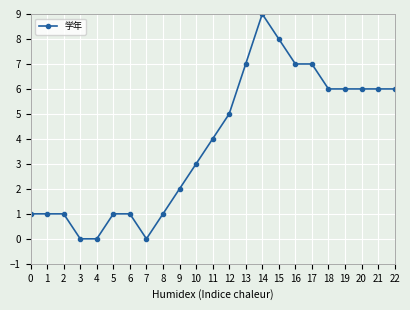

The value at 8 is 2. True or false?

False